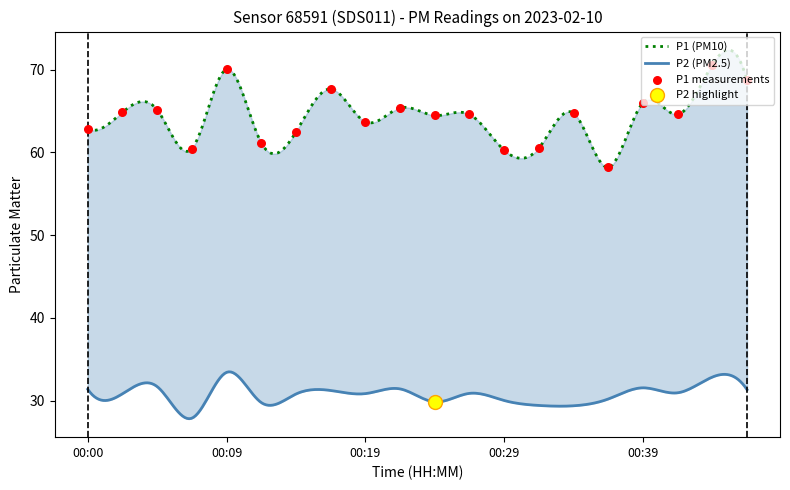

What is the change in value from 00:14 to 00:41?

+2.1